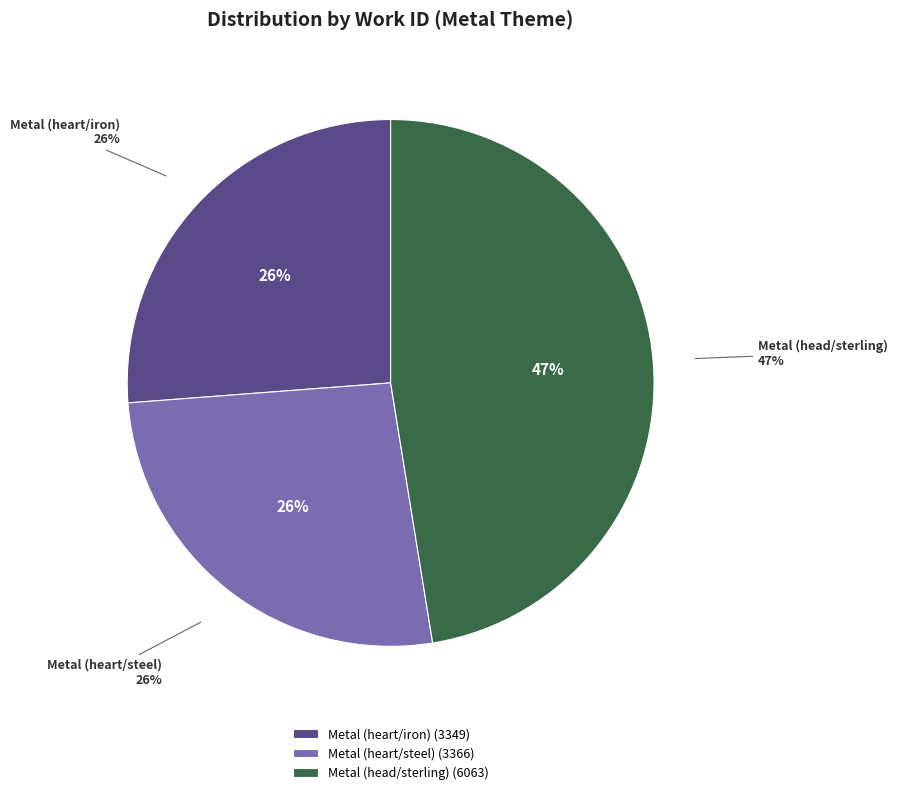

Which category has the smallest portion of the pie?

Metal (heart/iron)